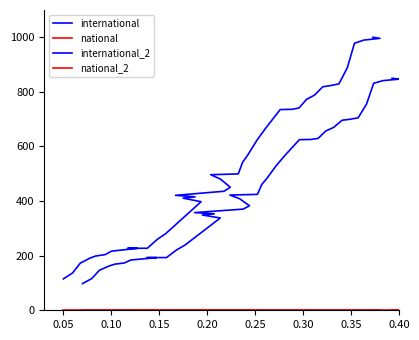

What is the difference between the maximum and minimum values in the international series?

884.9